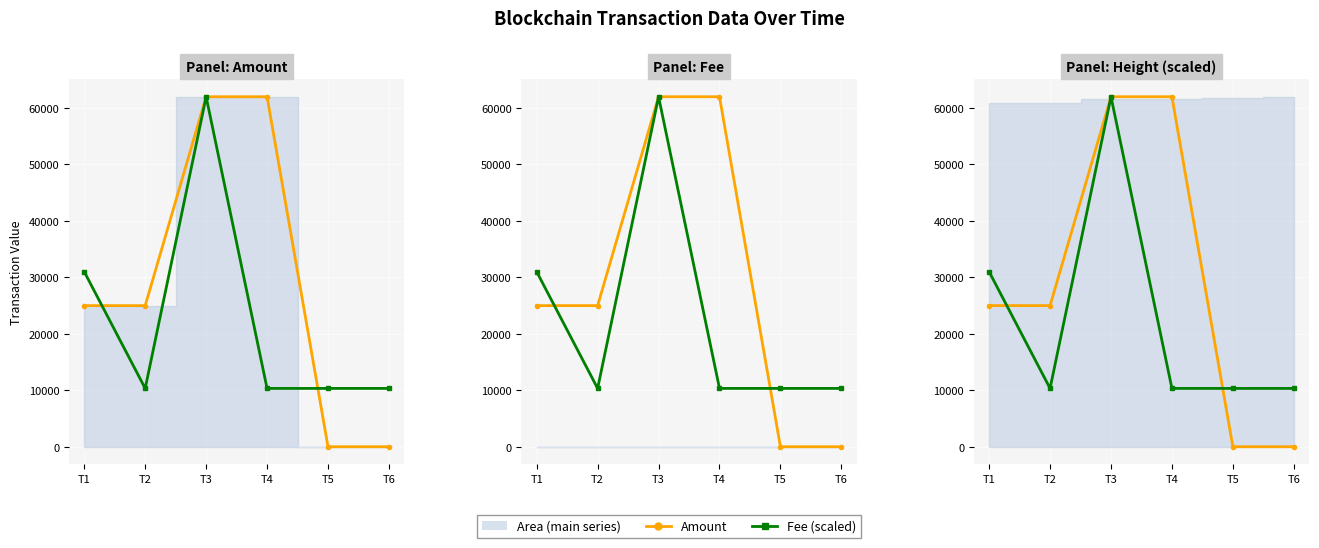

True or false: Amount has a value of 44437.8 at T1.

False